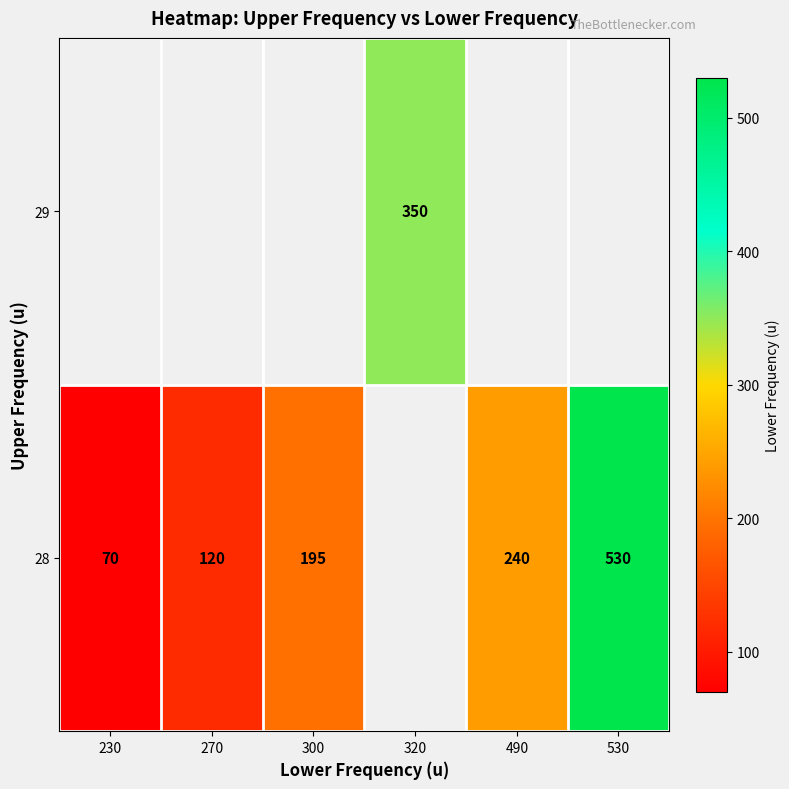

The value of 28 at 490 is 375. True or false?

False